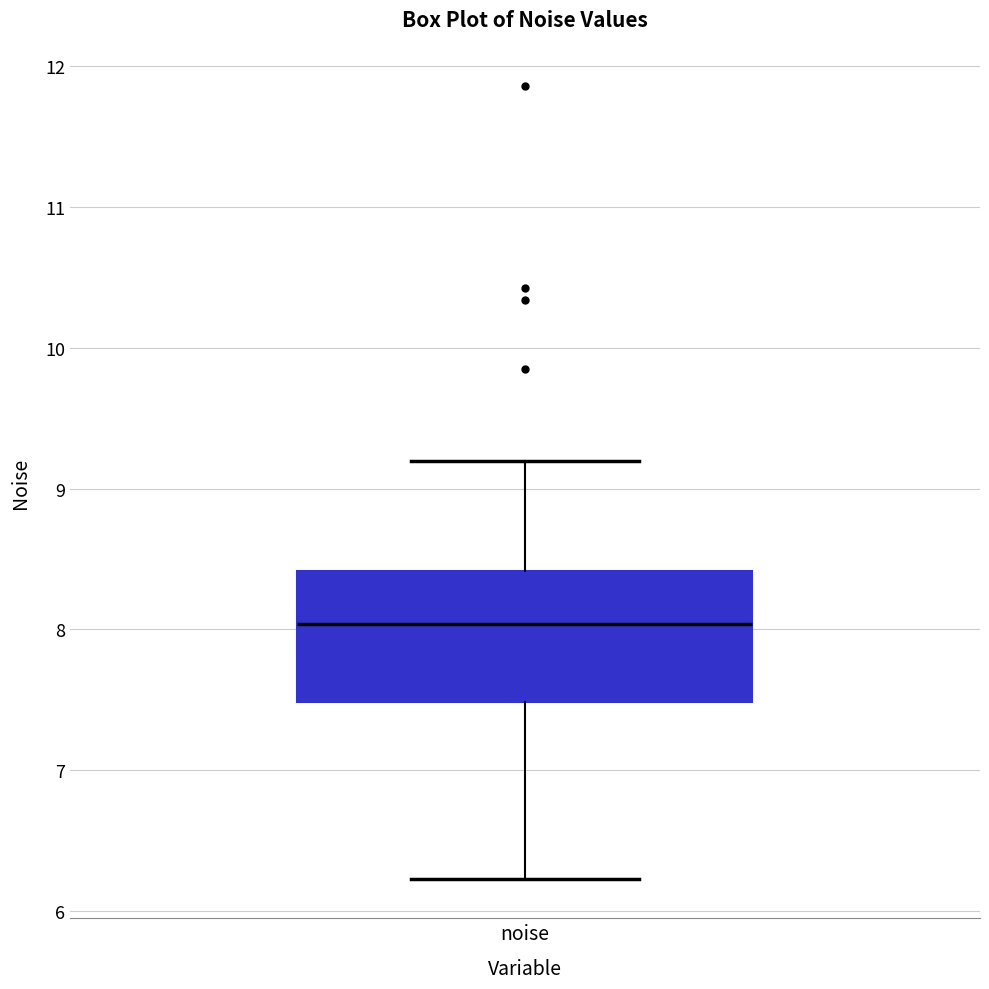

Where does the upper whisker of the box for noise end on the y-axis? The values are not printed on the chart, so give them approximately, as read against the axis.

9.2